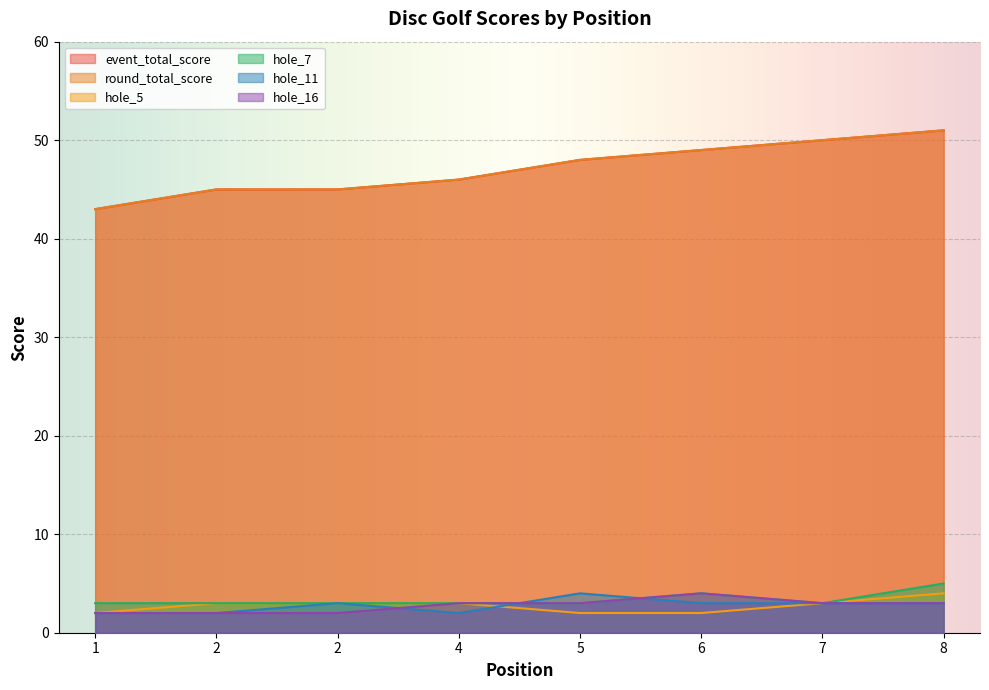

True or false: hole_7 and hole_16 intersect in this chart.

False